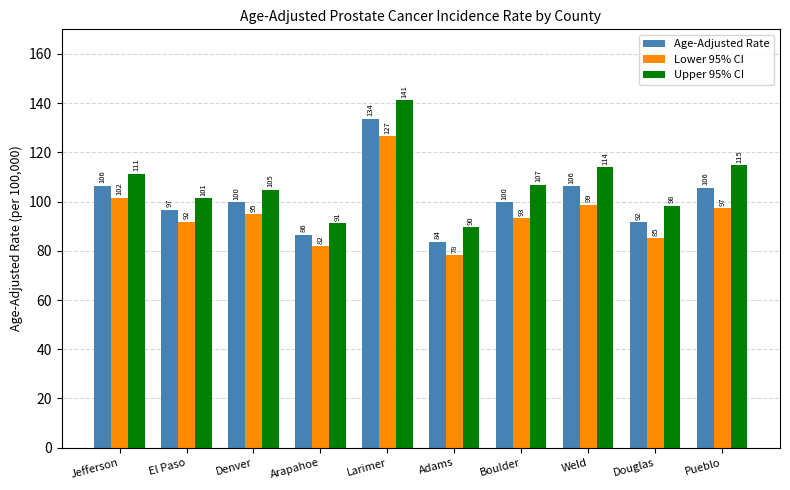

At how many categories does at least one series exceed 116?

1